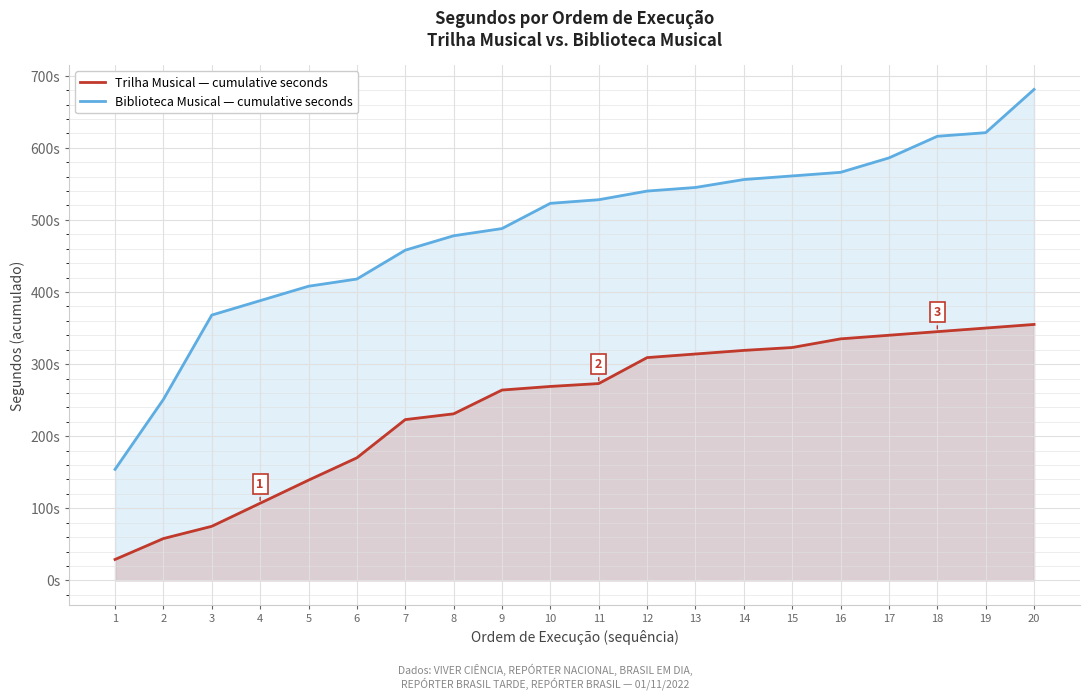

True or false: Biblioteca Musical — cumulative seconds and Trilha Musical — cumulative seconds intersect in this chart.

False